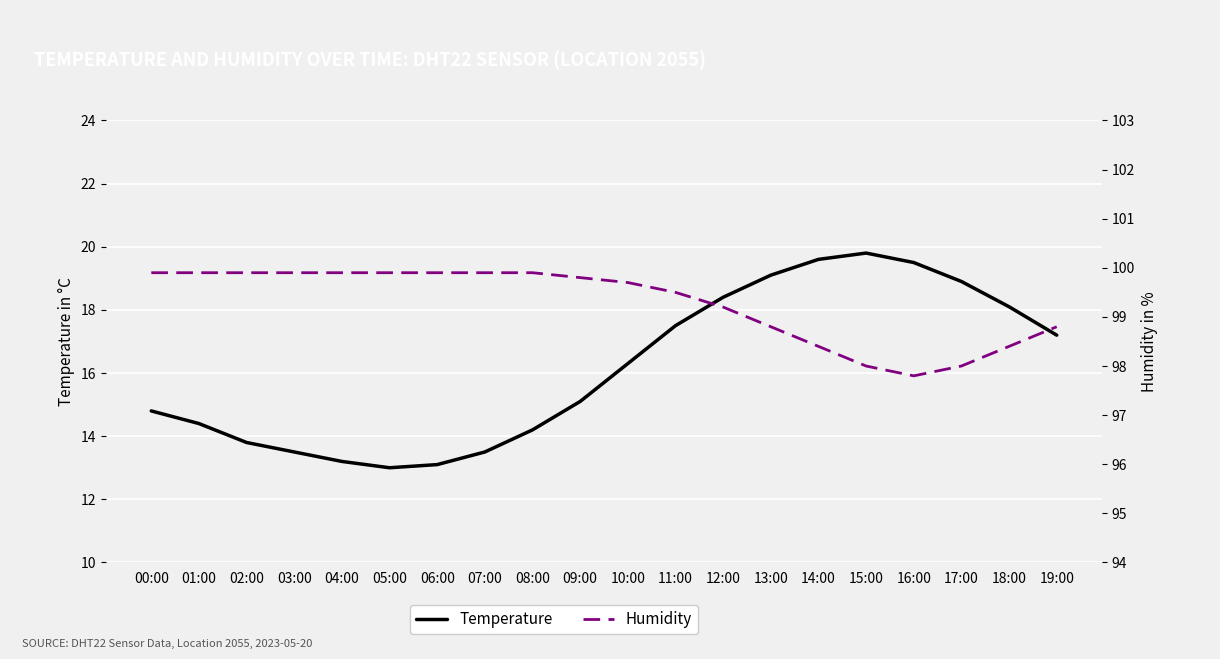

The Humidity series shows 99.9 at 08:00. True or false?

True